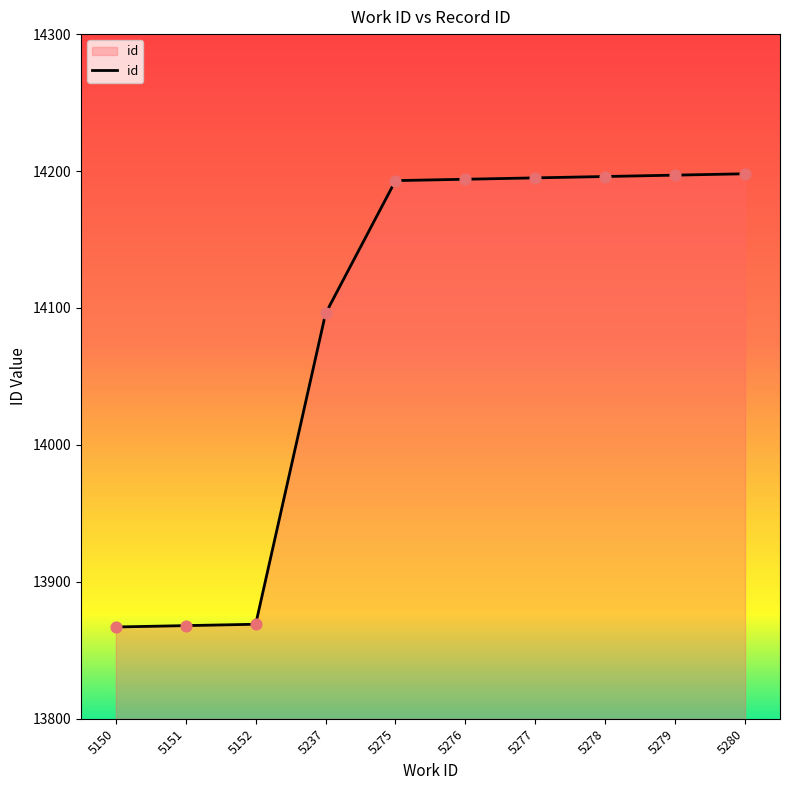

What is the change in value from 5150 to 5275?

+326